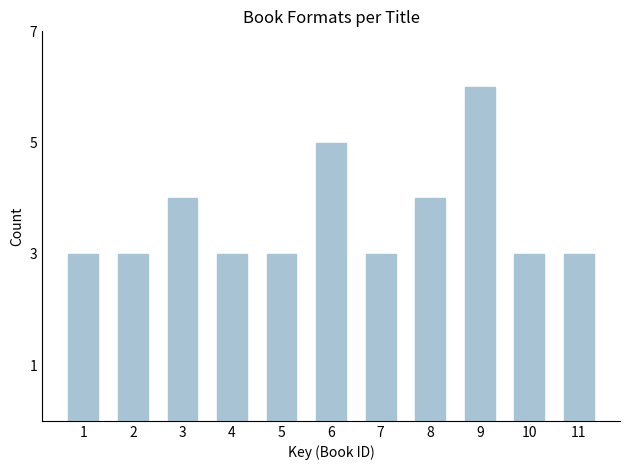

Reading left to right, extract all data points from this chart.

1=3	2=3	3=4	4=3	5=3	6=5	7=3	8=4	9=6	10=3	11=3